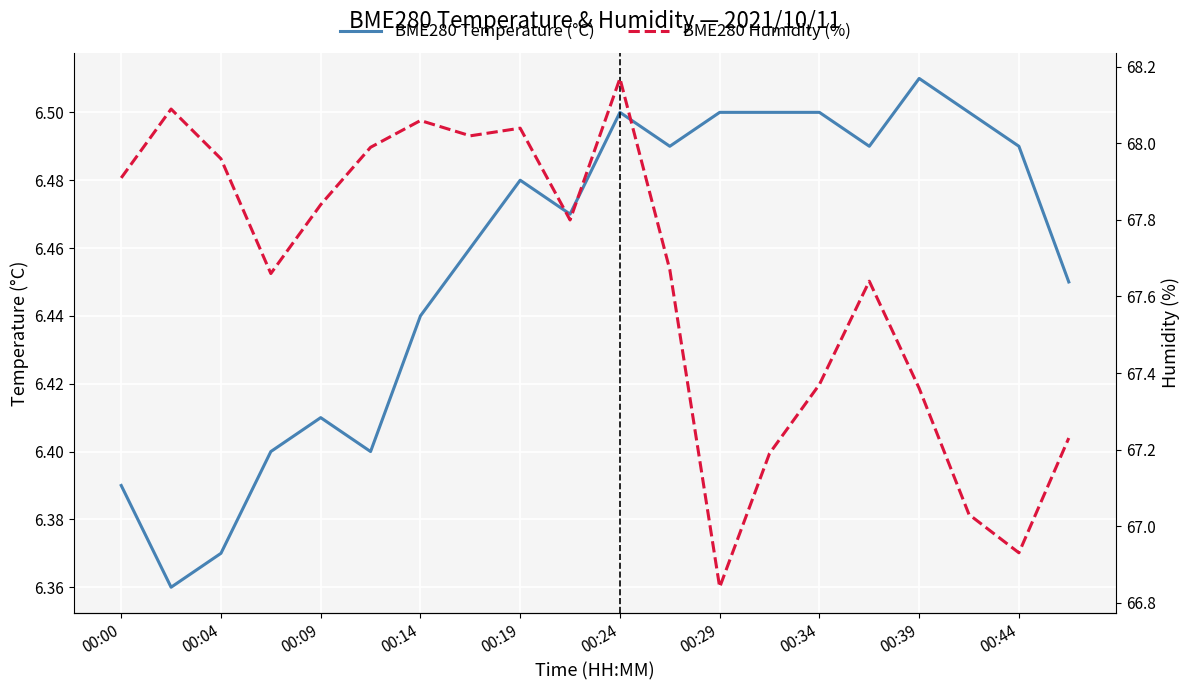

True or false: BME280 Humidity (%) and BME280 Temperature (°C) intersect in this chart.

False